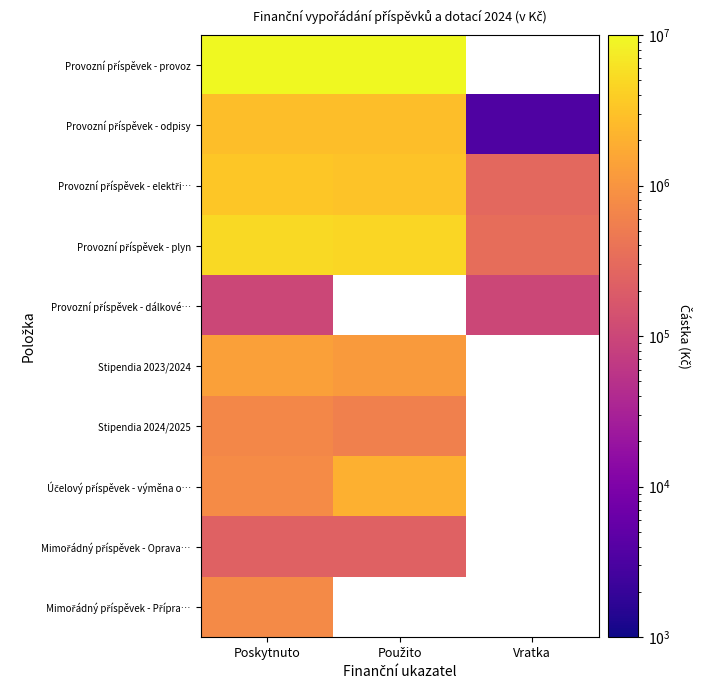

At which label is Provozní příspěvek - provoz closest to 10753000?

Poskytnuto